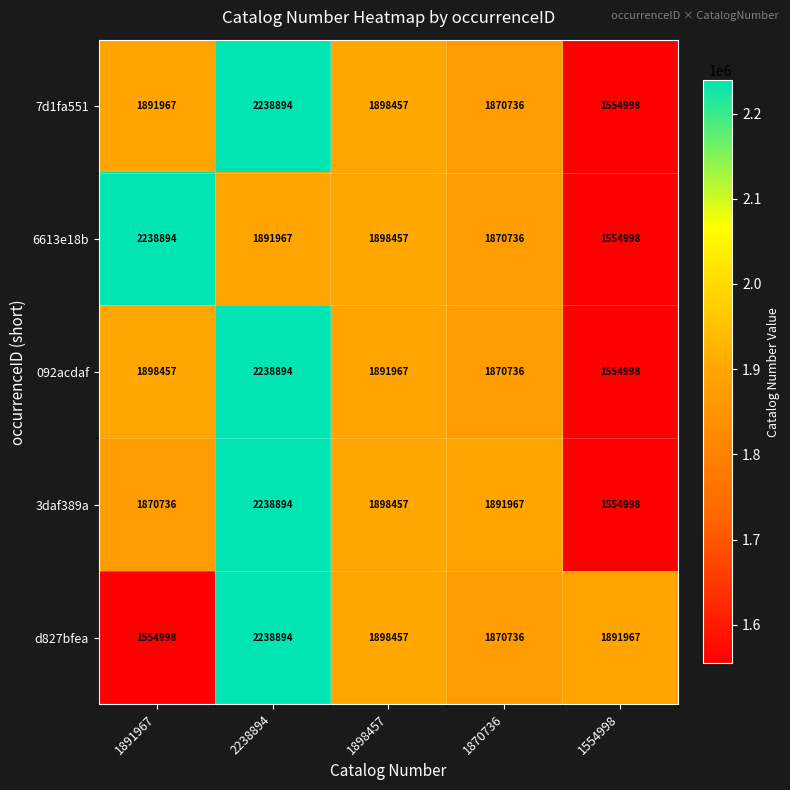

How many series are shown in this chart?

5